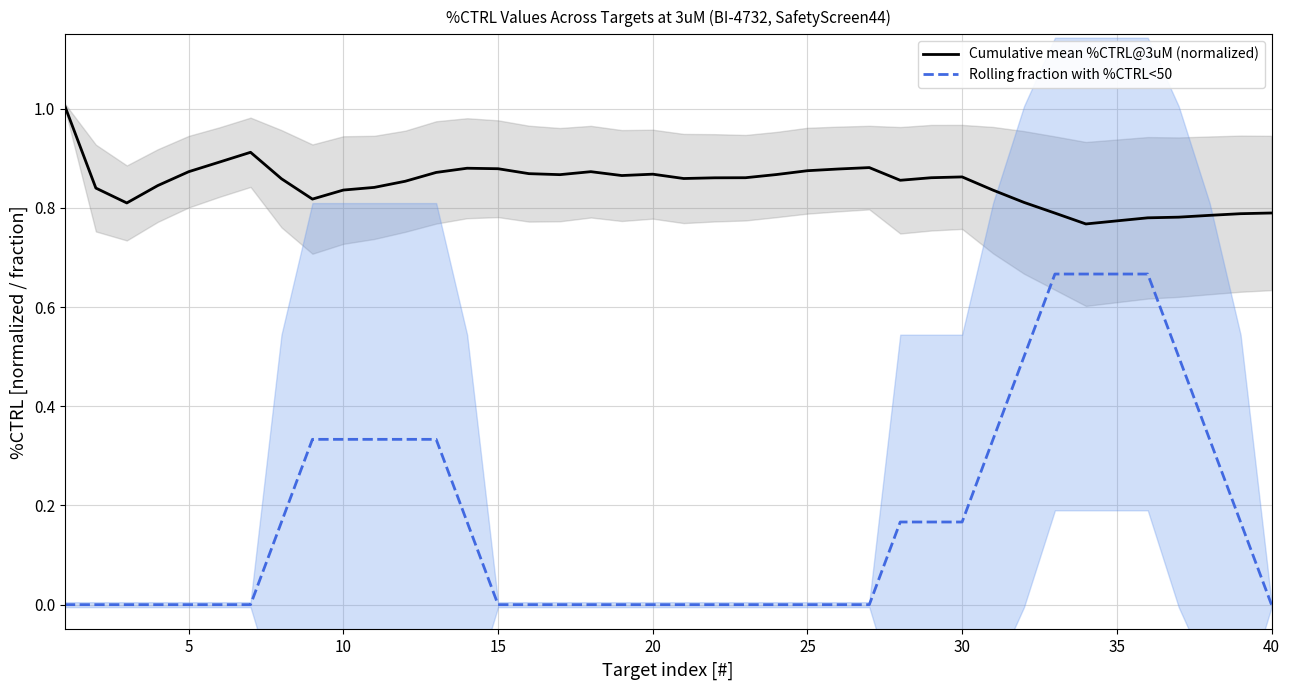

What is the highest value of the Cumulative mean %CTRL@3uM (normalized) series?

1.0